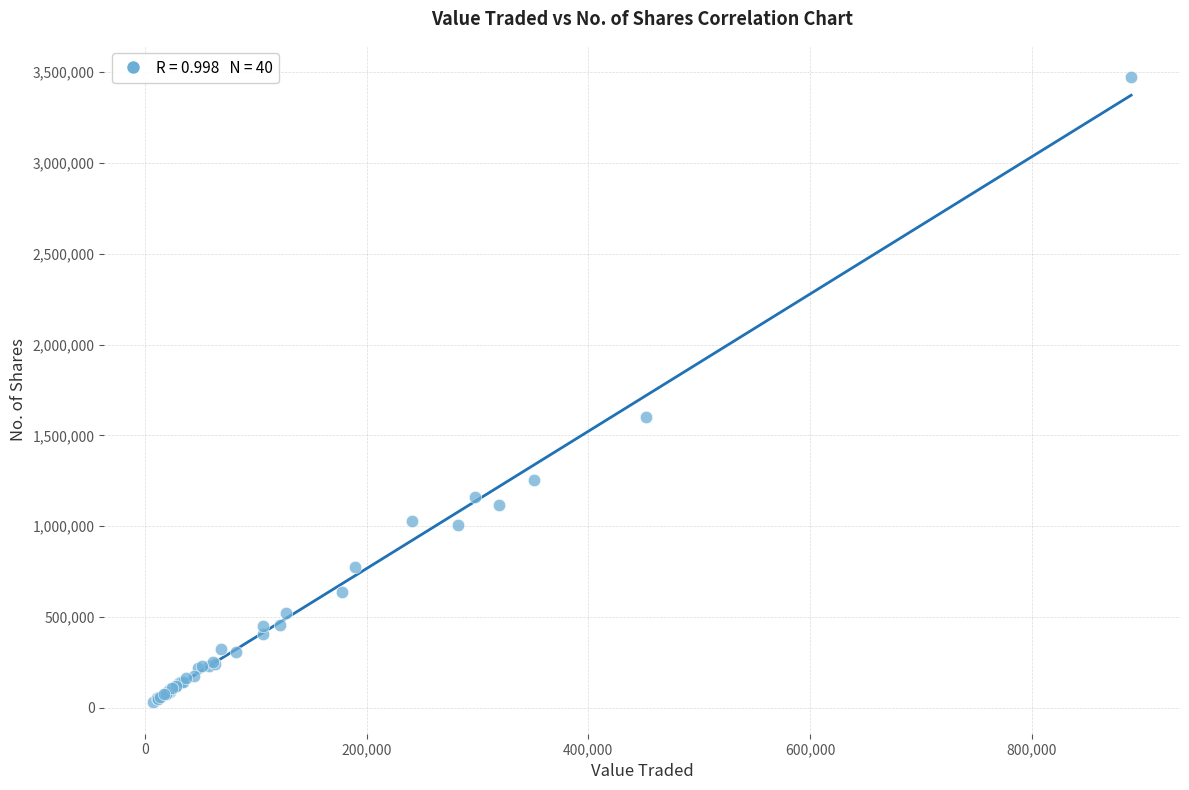

What Y value in the scatter plot is closest to 1751086?

1601902